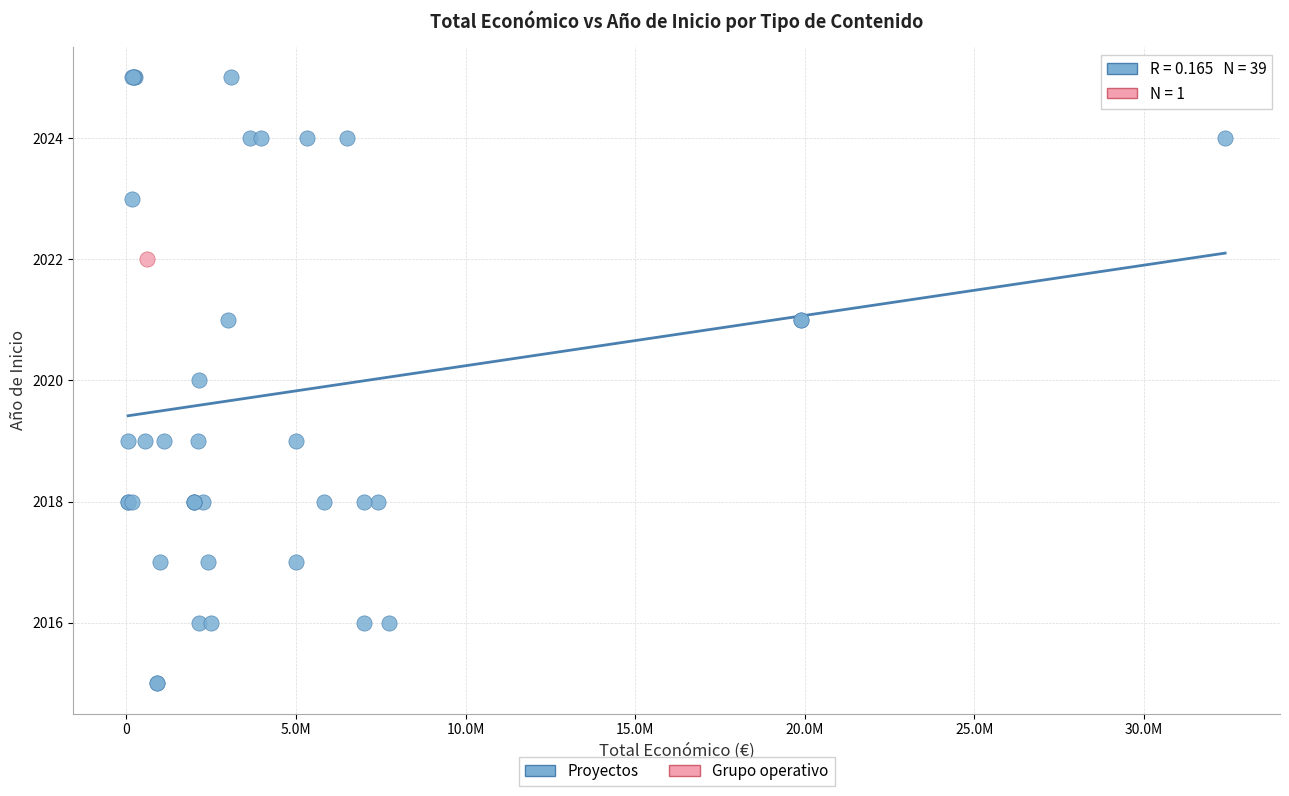

What are all the series names shown in the legend?

Proyectos, Grupo operativo